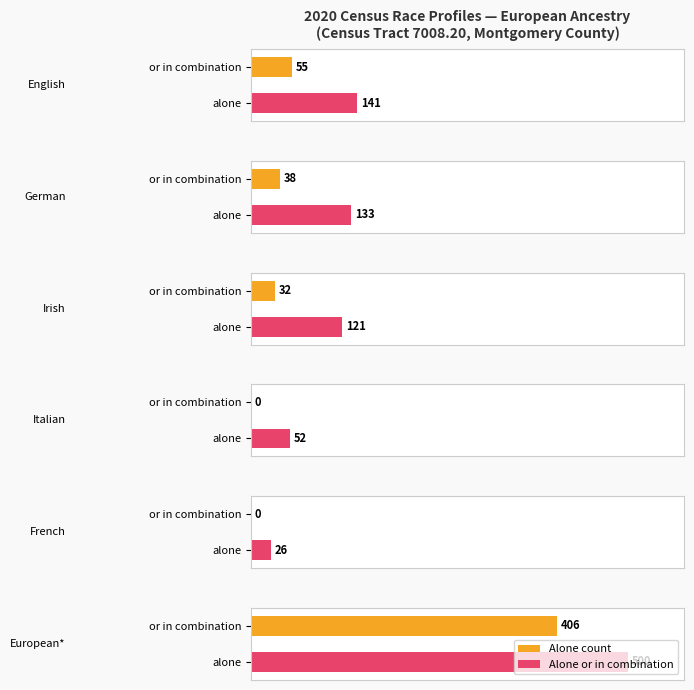

Which has a higher value, Irish or Italian?

Irish